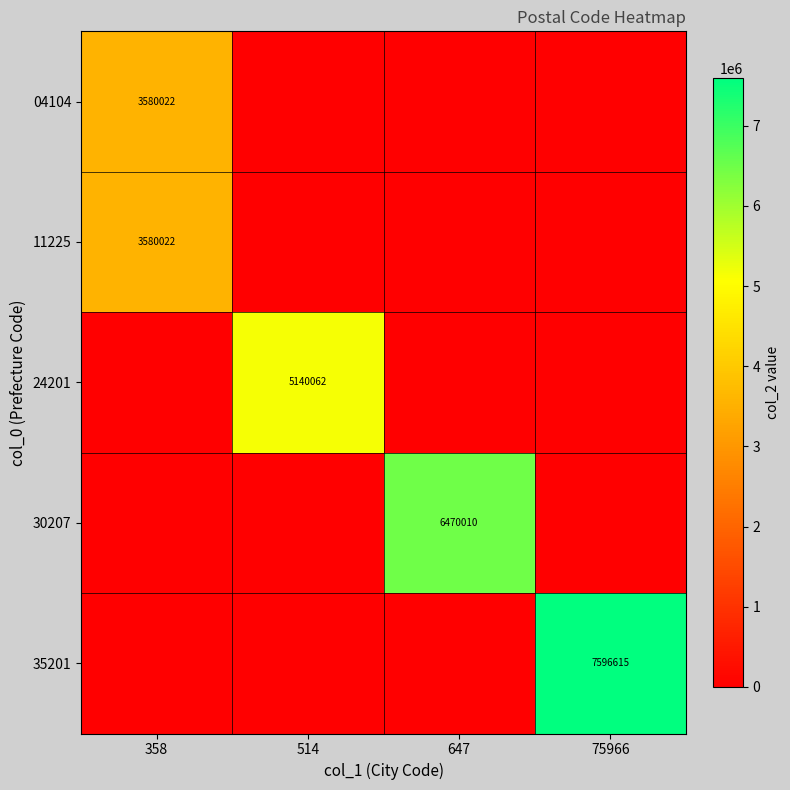

The value of 11225 at 358 is 3580022. True or false?

True